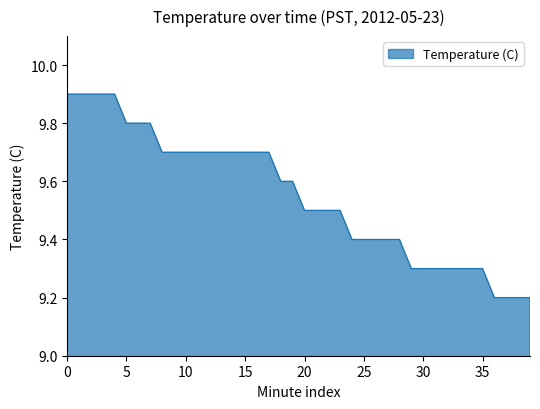

What is the maximum value shown in the chart?

9.9